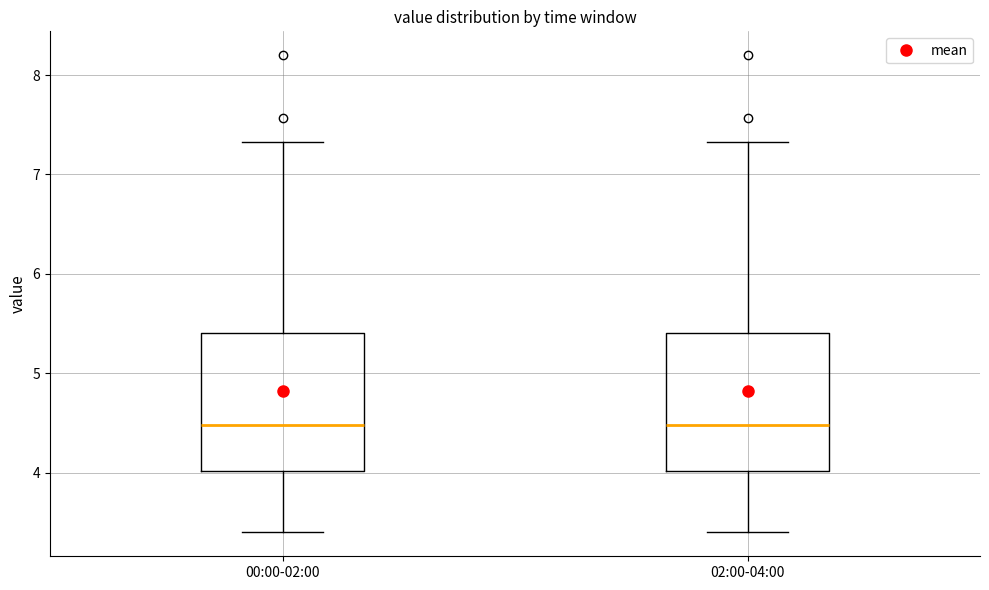

Where is the upper edge of the box for 00:00-02:00 on the y-axis? The values are not printed on the chart, so give them approximately, as read against the axis.

5.4